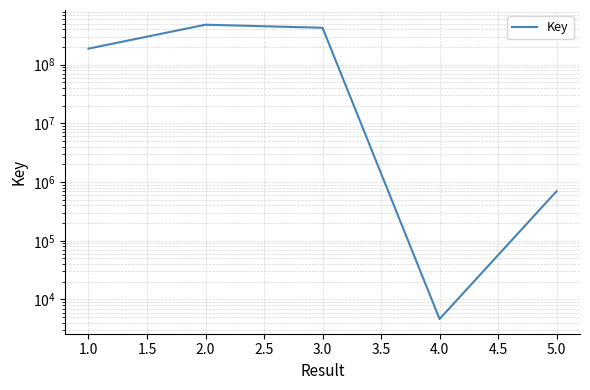

What position from the left is 1.0?

1